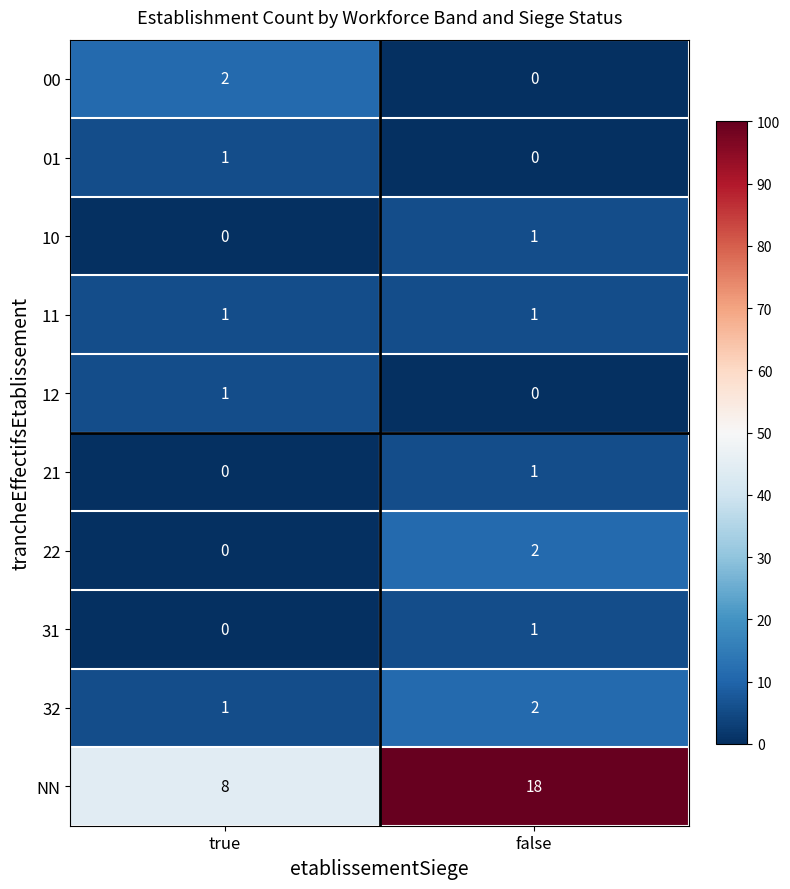

Between true and false, which series saw the biggest shift?

NN